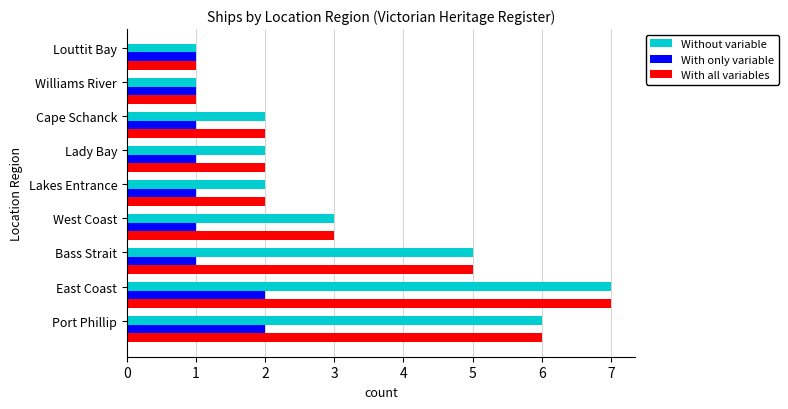

What is the difference between the maximum and minimum values in the With all variables series?

6